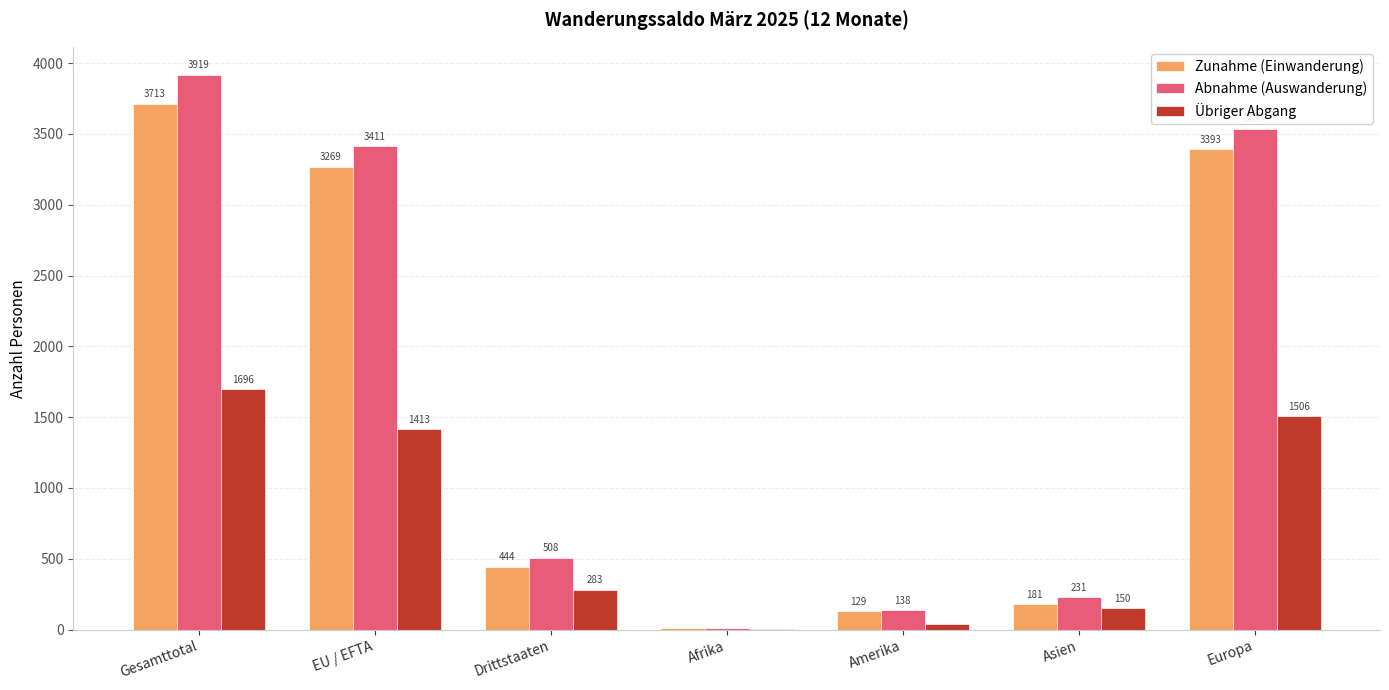

At which category does the chart reach its peak across all series?

Gesamttotal